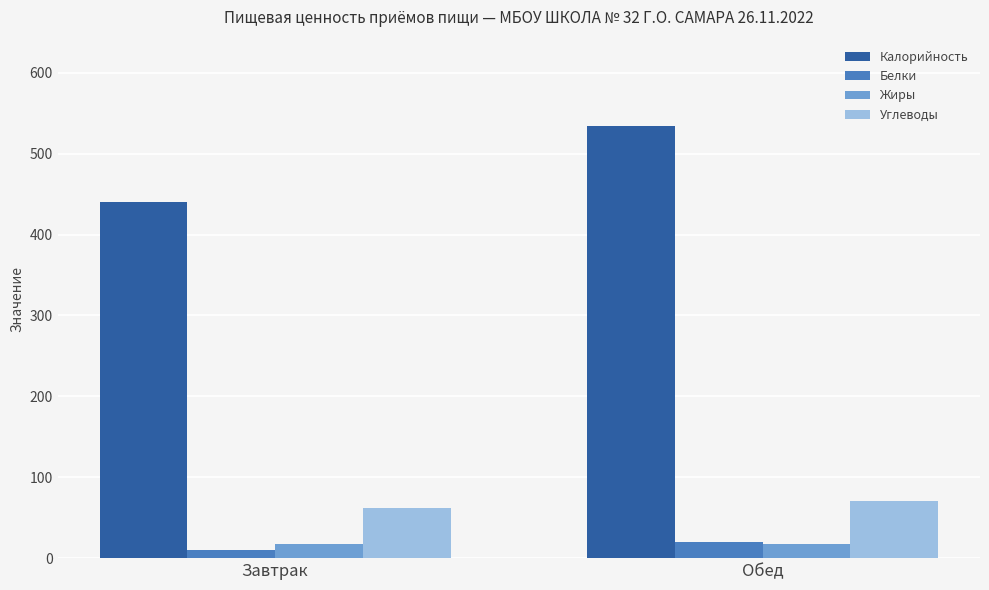

Where is Калорийность nearest to the value 486?

Завтрак